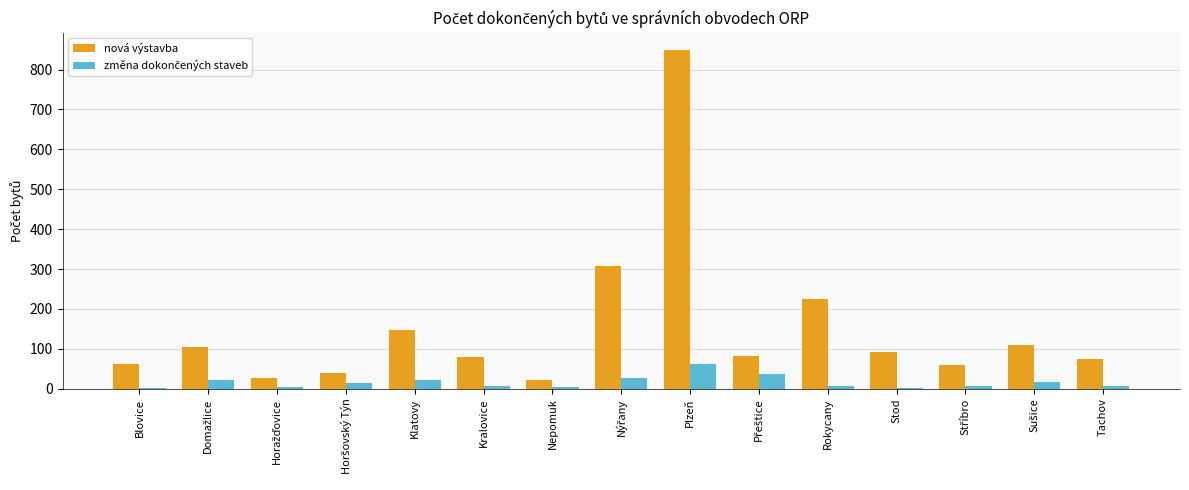

The nová výstavba series shows 1364 at Plzeň. True or false?

False